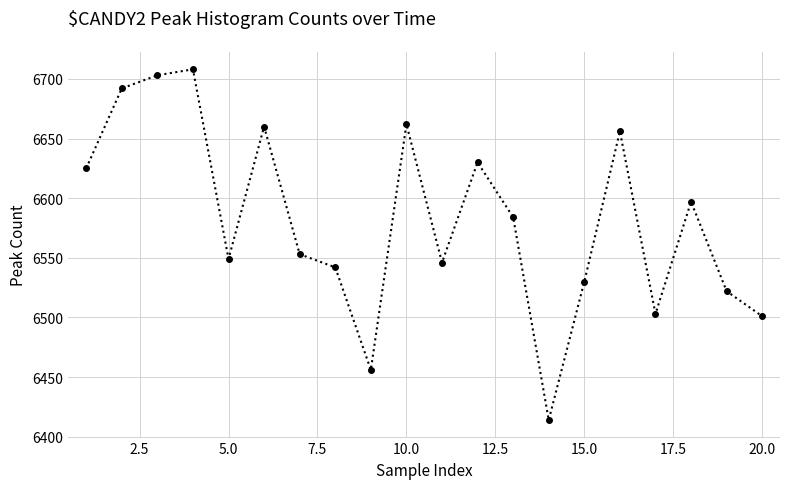

How many points are lower than both their immediate neighbors (excluding endpoints)?

5